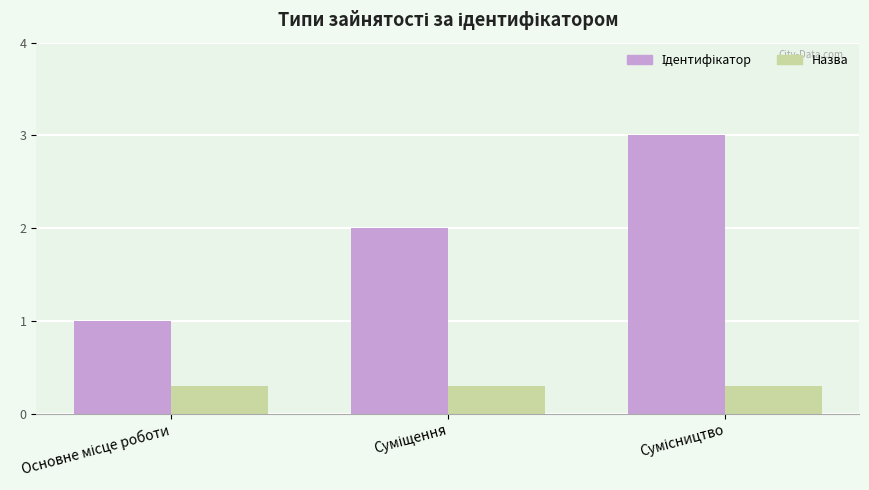

What is the sum of all Назва values?

0.9